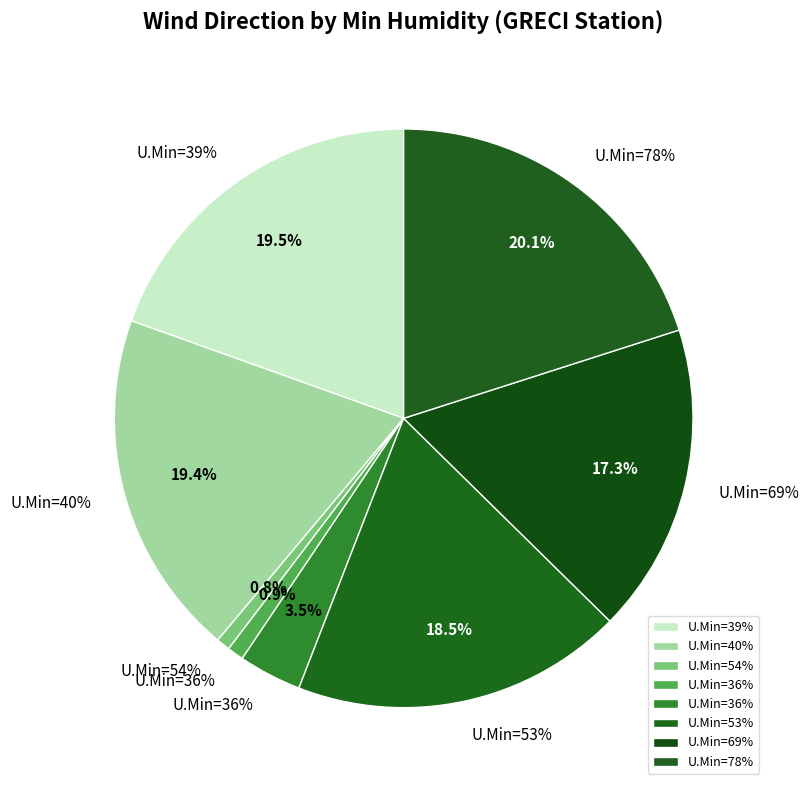

What is the ratio of the value at 36 to the value at 36?

0.3